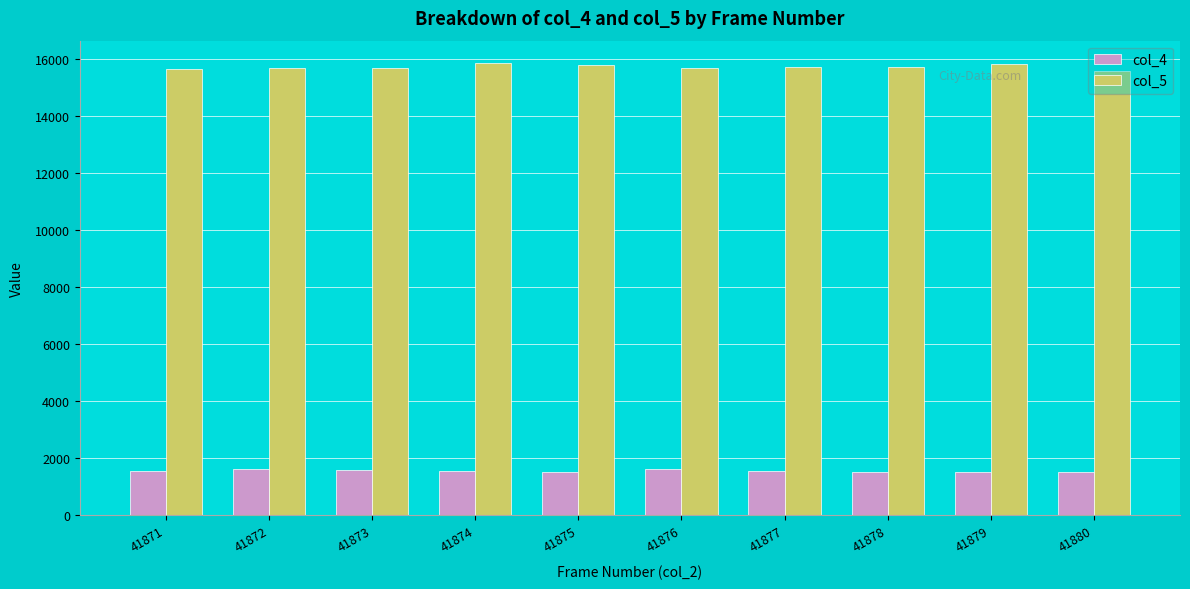

The col_4 series shows 2050 at 41874. True or false?

False